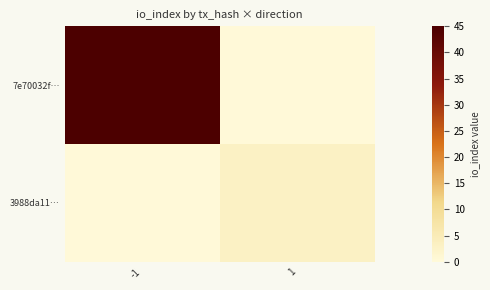

Between -1 and 1, which series saw the biggest shift?

7e70032f…